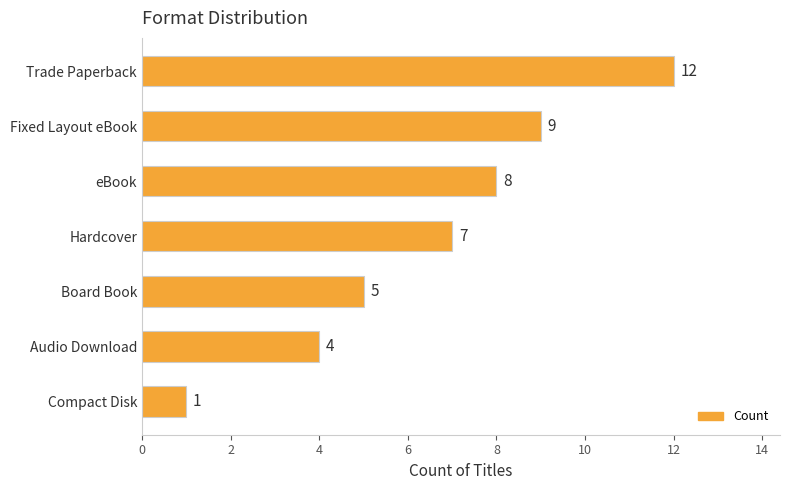

The chart shows a value of 5 at Board Book. True or false?

True